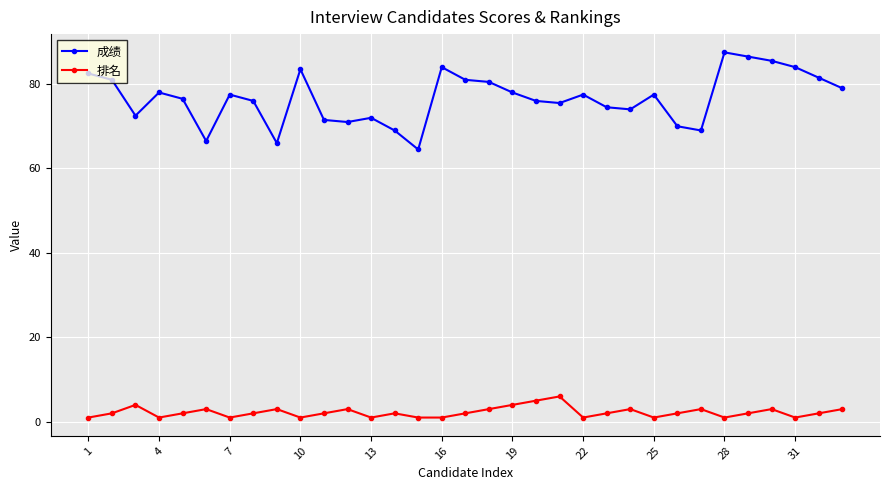

At how many categories does at least one series exceed 27?

33